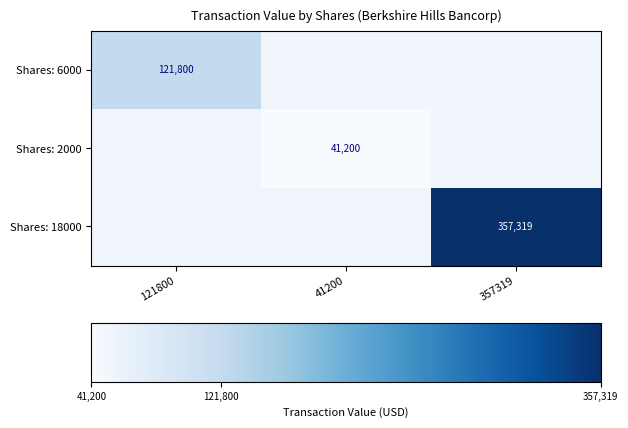

What is the maximum value shown in the chart?

357319.0